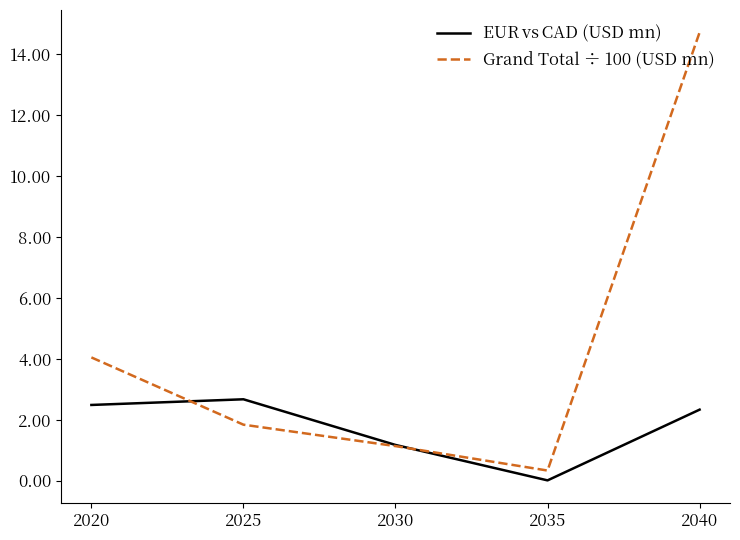

What is the difference between the highest and lowest values at 2025?

0.8